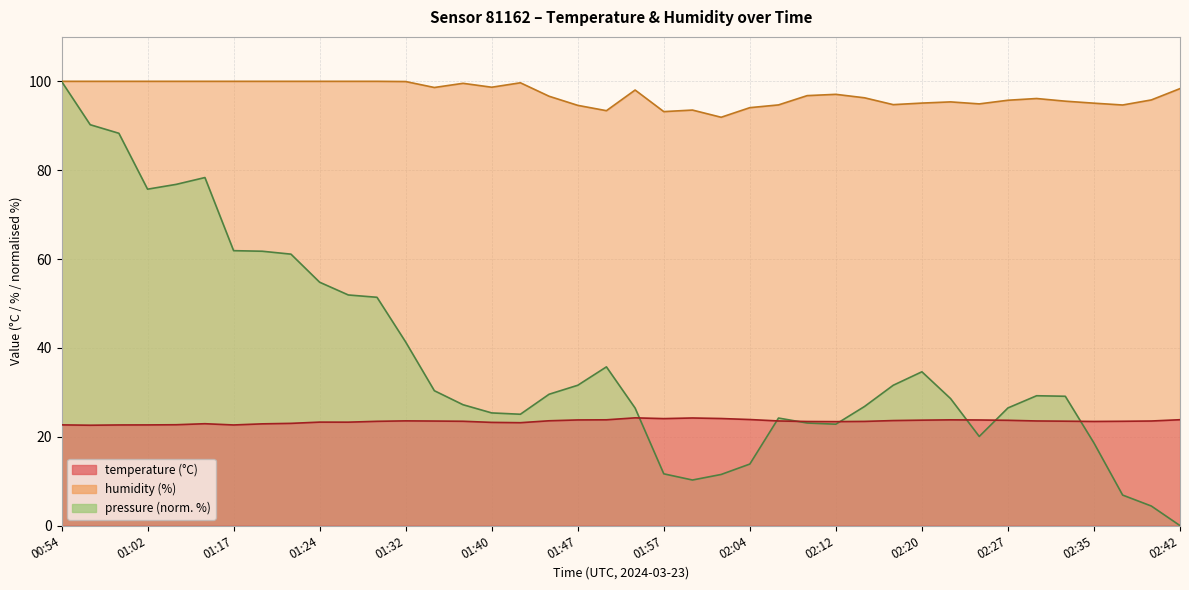

Reading left to right, list all the values displayed in this chart.

temperature: 22.7	22.6	22.6	22.7	22.7	22.9	22.6	22.9	23.0	23.3	23.3	23.5	23.6	23.5	23.5	23.2	23.2	23.6	23.8	23.8	24.2	24.1	24.2	24.1	23.9	23.6	23.4	23.4	23.4	23.6	23.7	23.8	23.8	23.7	23.6	23.5	23.4	23.5	23.5	23.8
humidity: 100.0	100.0	100.0	100.0	100.0	100.0	100.0	100.0	100.0	100.0	100.0	100.0	100.0	98.6	99.5	98.7	99.7	96.6	94.6	93.4	98.0	93.2	93.5	91.9	94.1	94.7	96.8	97.1	96.3	94.8	95.1	95.4	94.9	95.7	96.1	95.5	95.1	94.7	95.8	98.4